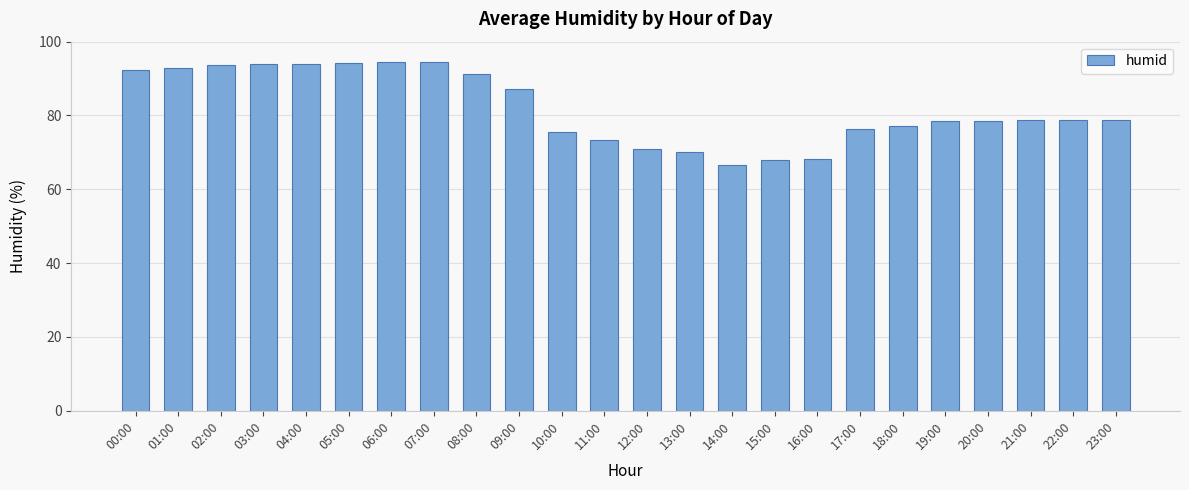

What is the label of the 21st bar from the left?

20:00